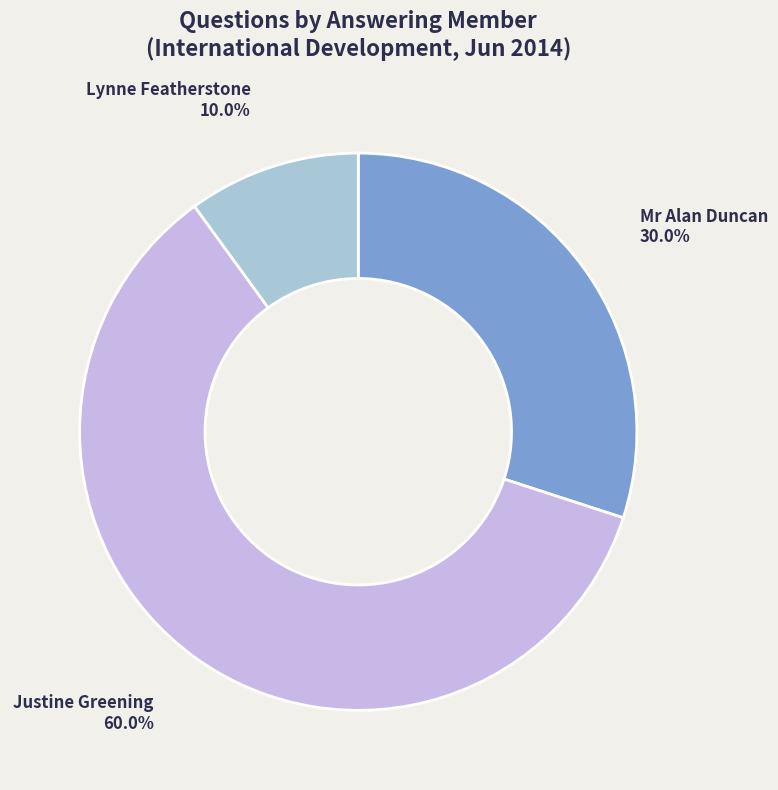

Which has a higher value, Lynne Featherstone or Mr Alan Duncan?

Mr Alan Duncan